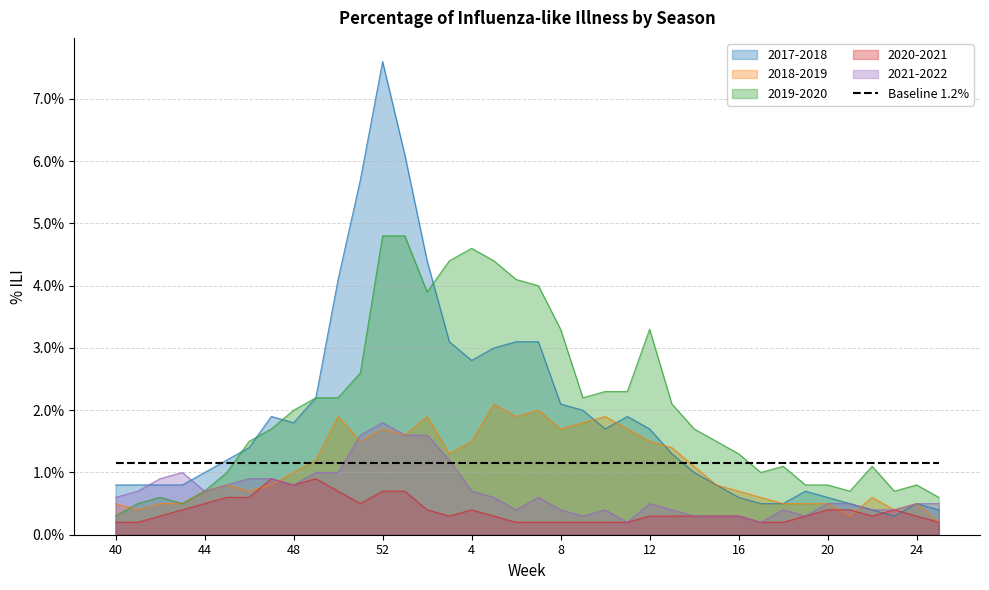

True or false: 2020-2021 and 2019-2020 intersect in this chart.

False